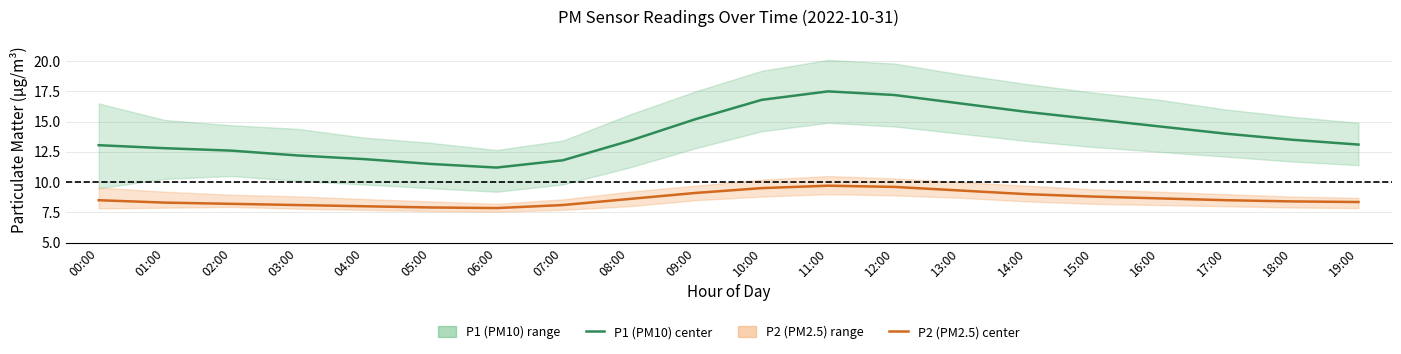

True or false: P1 (PM10) center and P2 (PM2.5) center intersect in this chart.

False